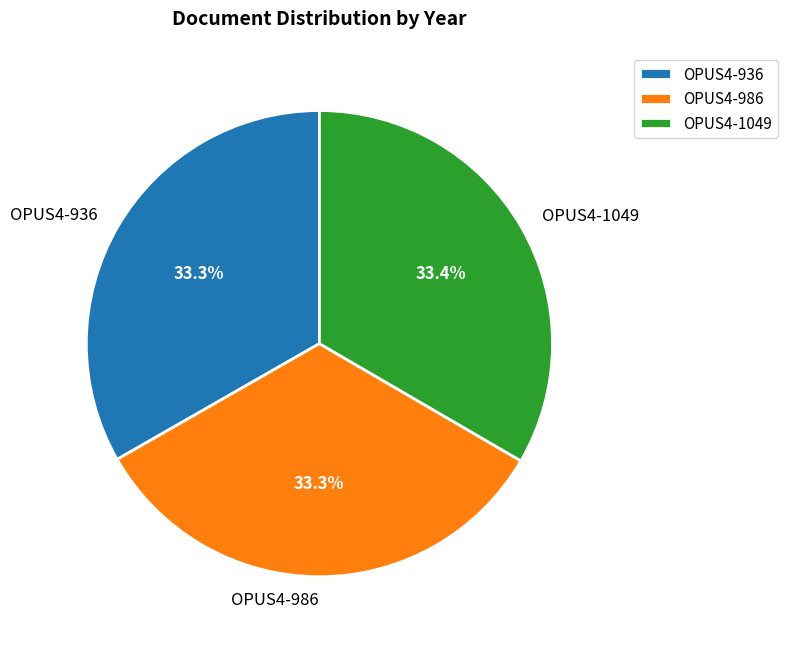

Does OPUS4-1049 account for over 50% of the chart?

No